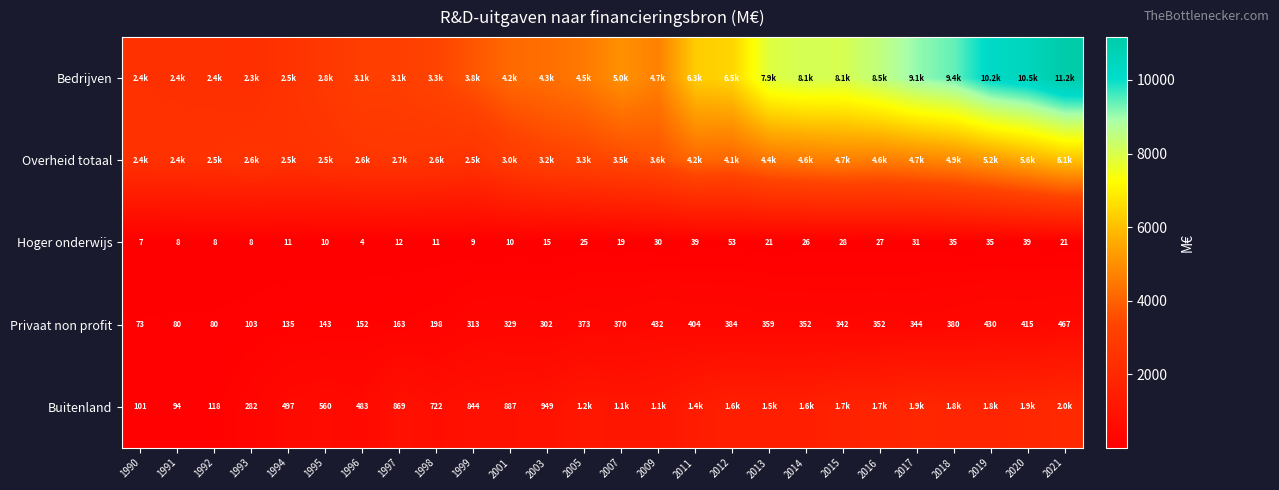

How many categories are shown in the chart?

26